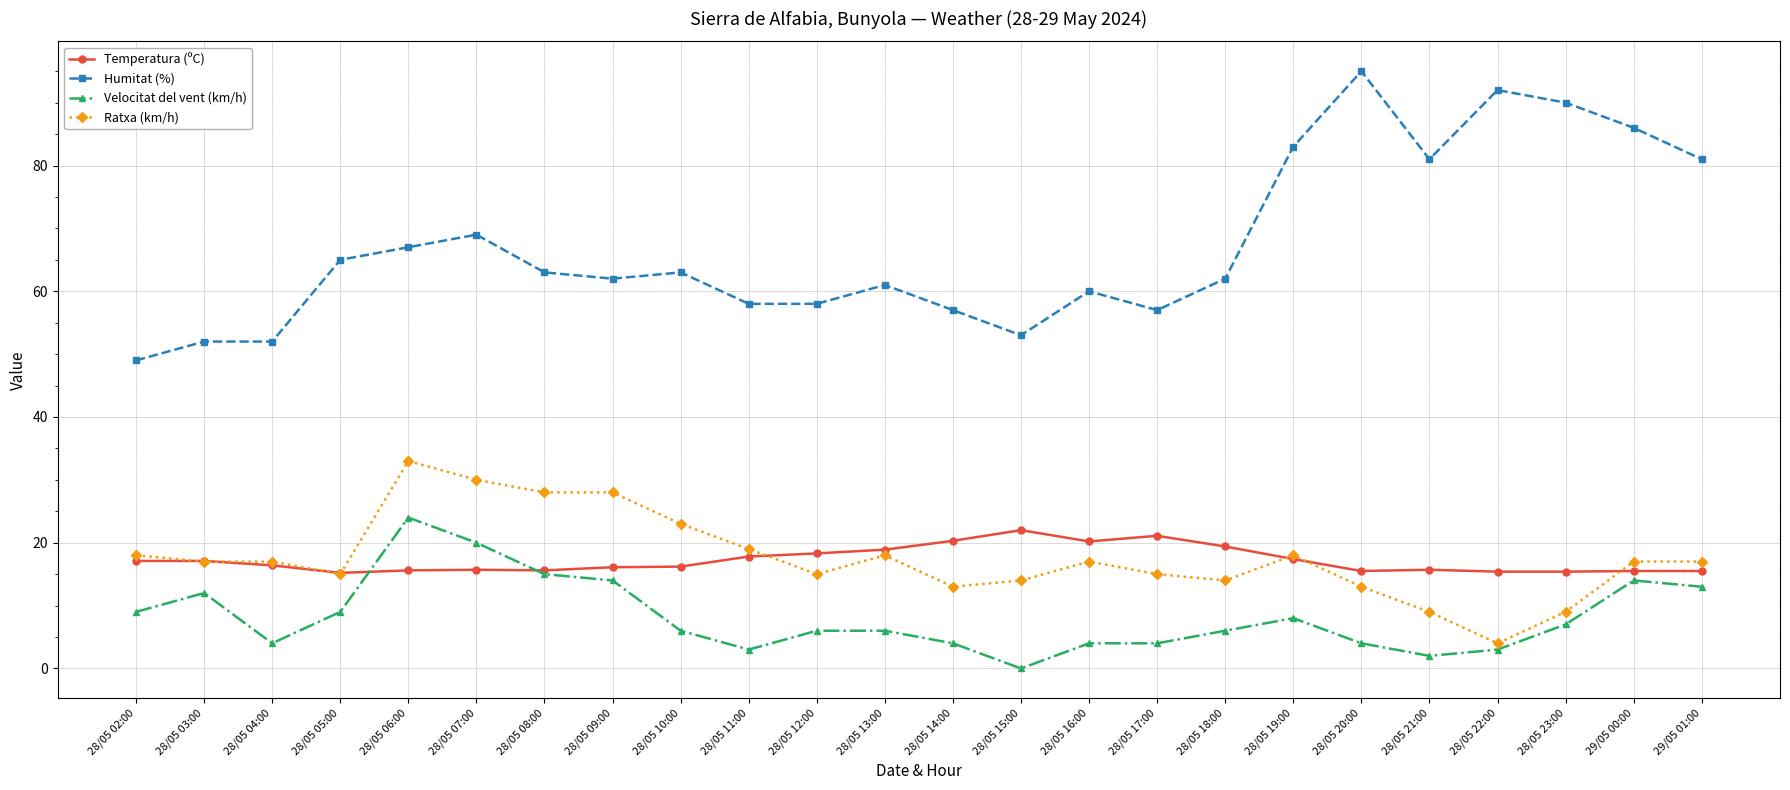

Which series has the widest spread of values?

Humitat (%)